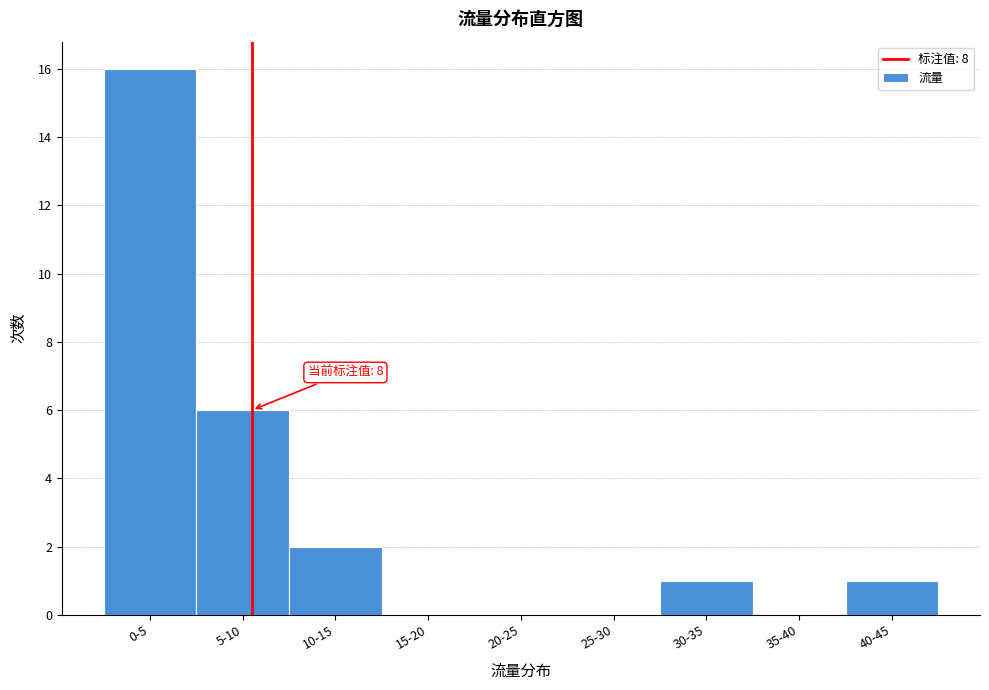

Reading left to right, transcribe all the data shown in this chart.

0-5=16	5-10=6	10-15=2	15-20=0	20-25=0	25-30=0	30-35=1	35-40=0	40-45=1